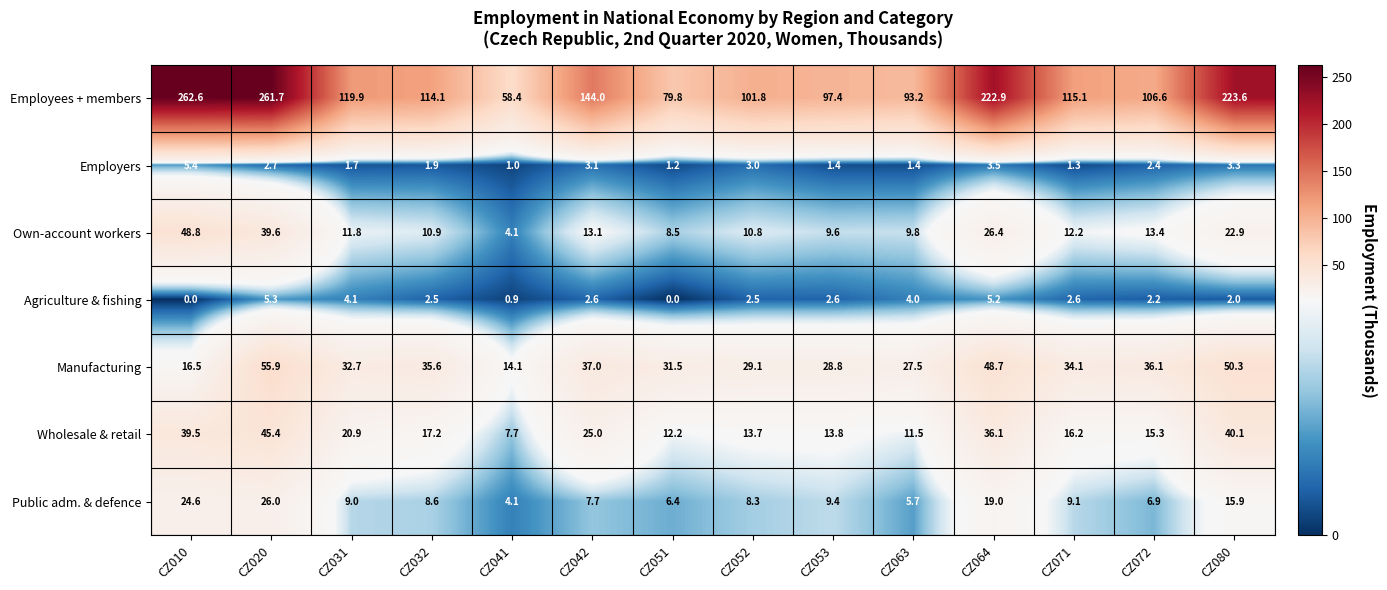

Rank the series at CZ080 from lowest to highest value.

Agriculture & fishing, Employers, Public adm. & defence, Own-account workers, Wholesale & retail, Manufacturing, Employees + members